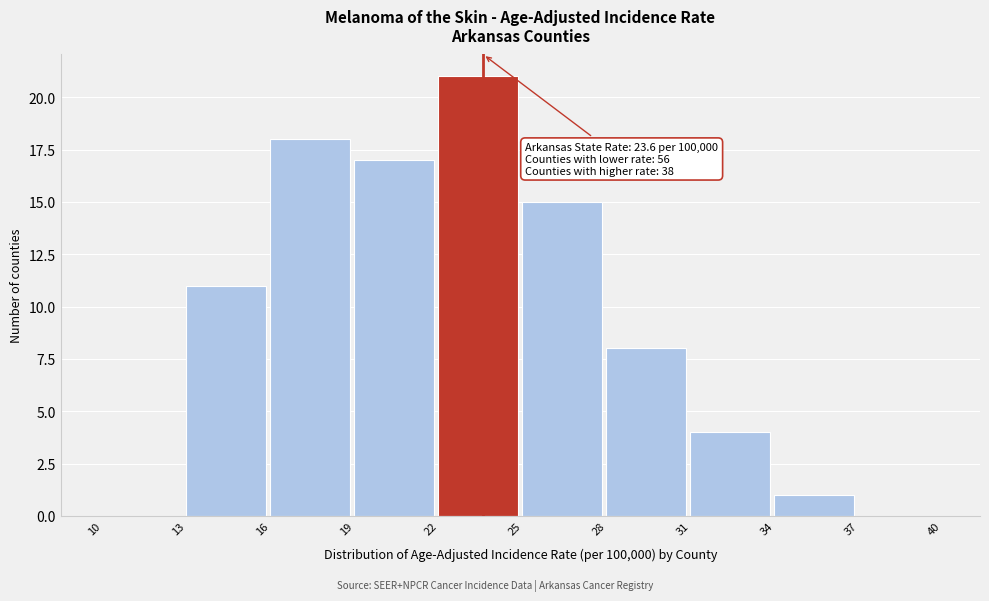

Over which range of the x-axis is the bar tallest?

22 to 25